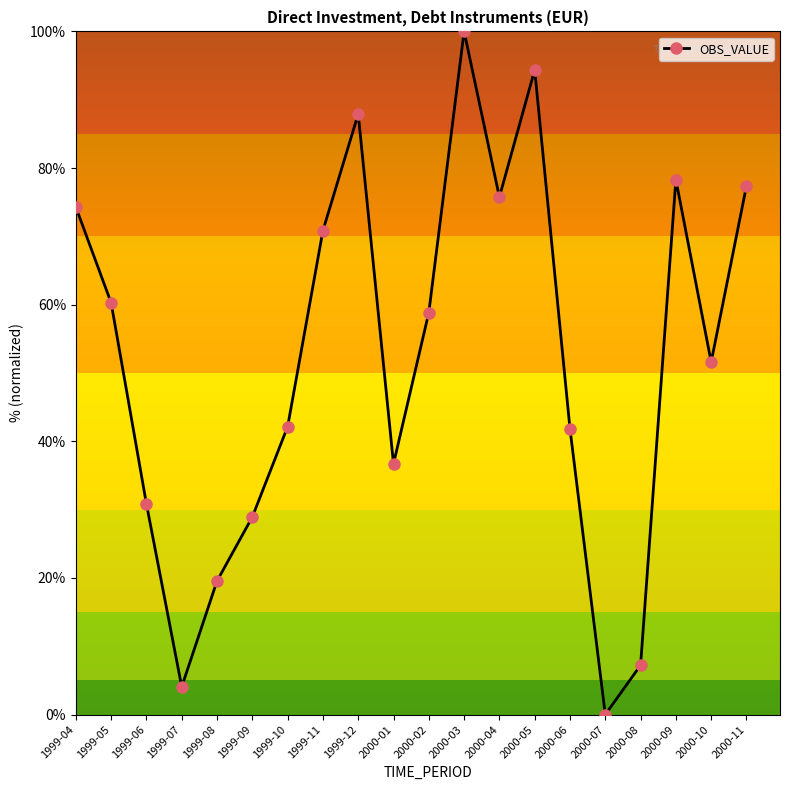

Is it true that the value at 1999-10 is 65.5?

False